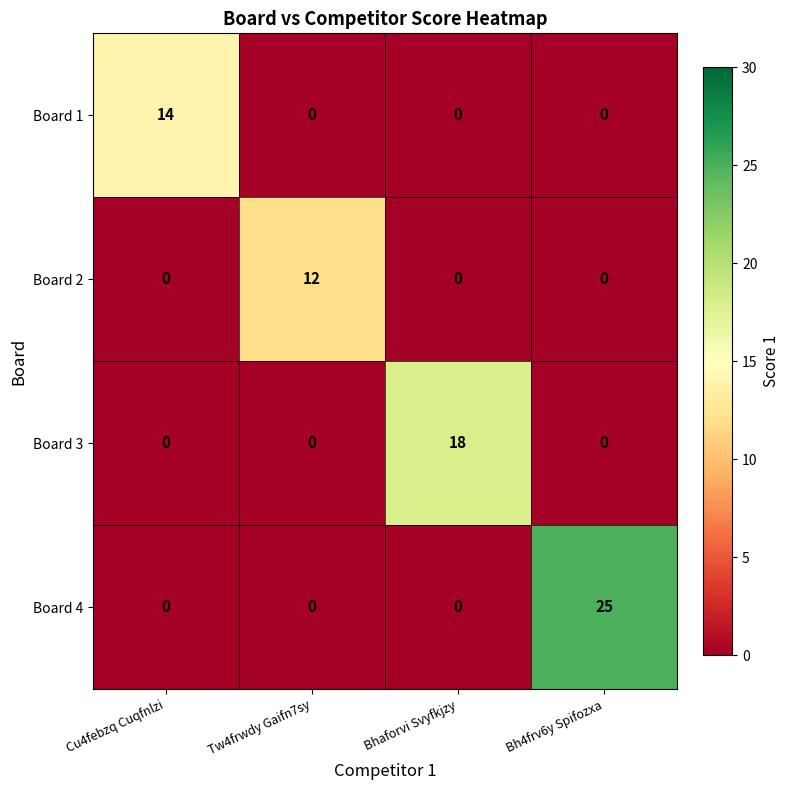

What is the greatest value displayed?

25